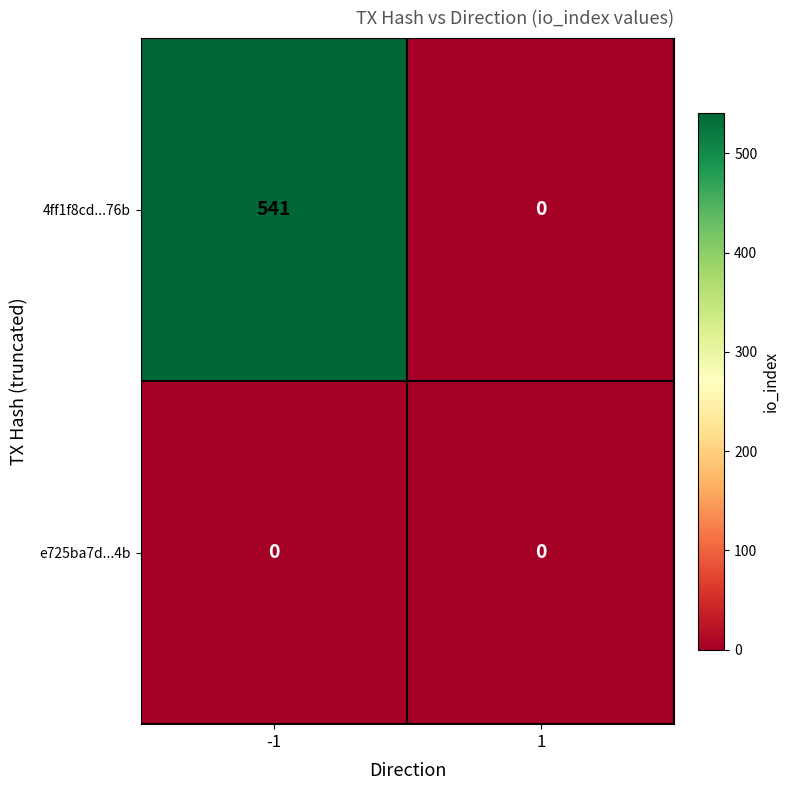

Reading right to left, transcribe all the data shown in this chart.

4ff1f8cd...76b: 1=0	-1=541
e725ba7d...4b: 1=0	-1=0